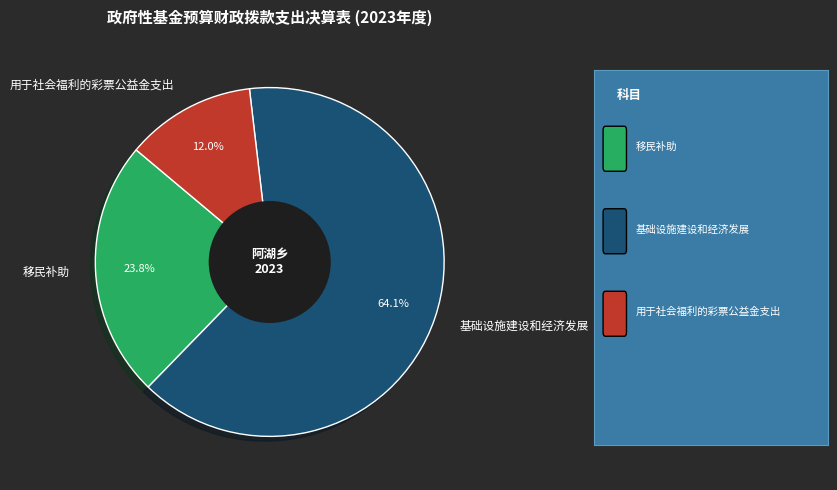

How many segments does this pie chart have?

3